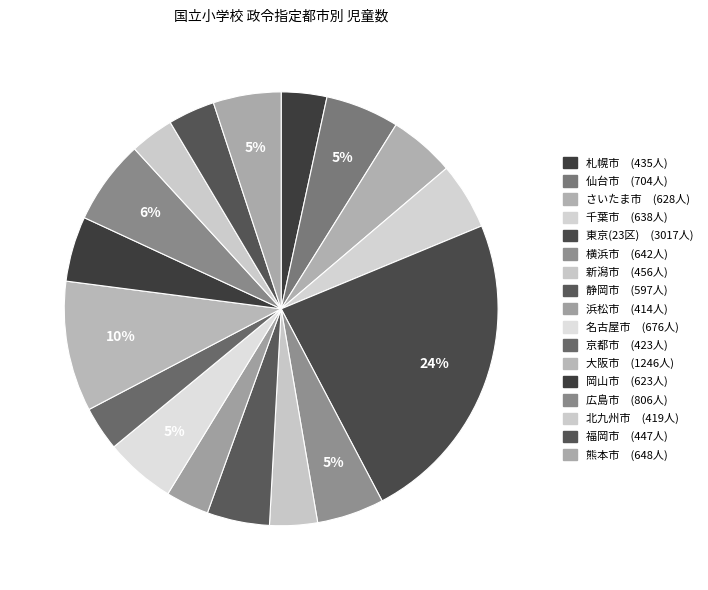

Is there any slice that represents more than half of the pie?

No